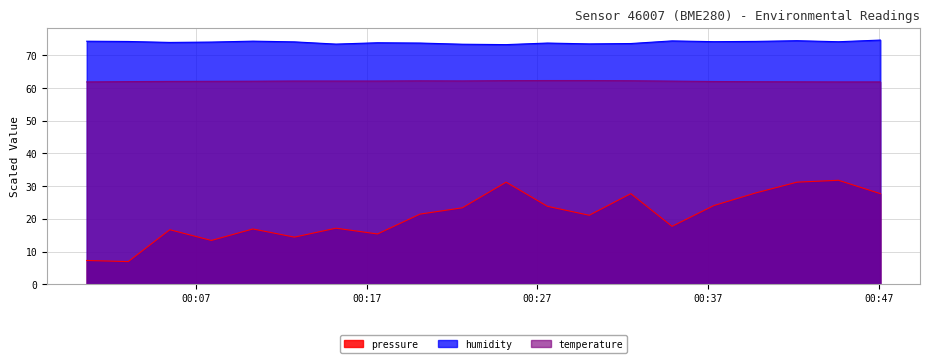

What are all the series names shown in the legend?

pressure, humidity, temperature